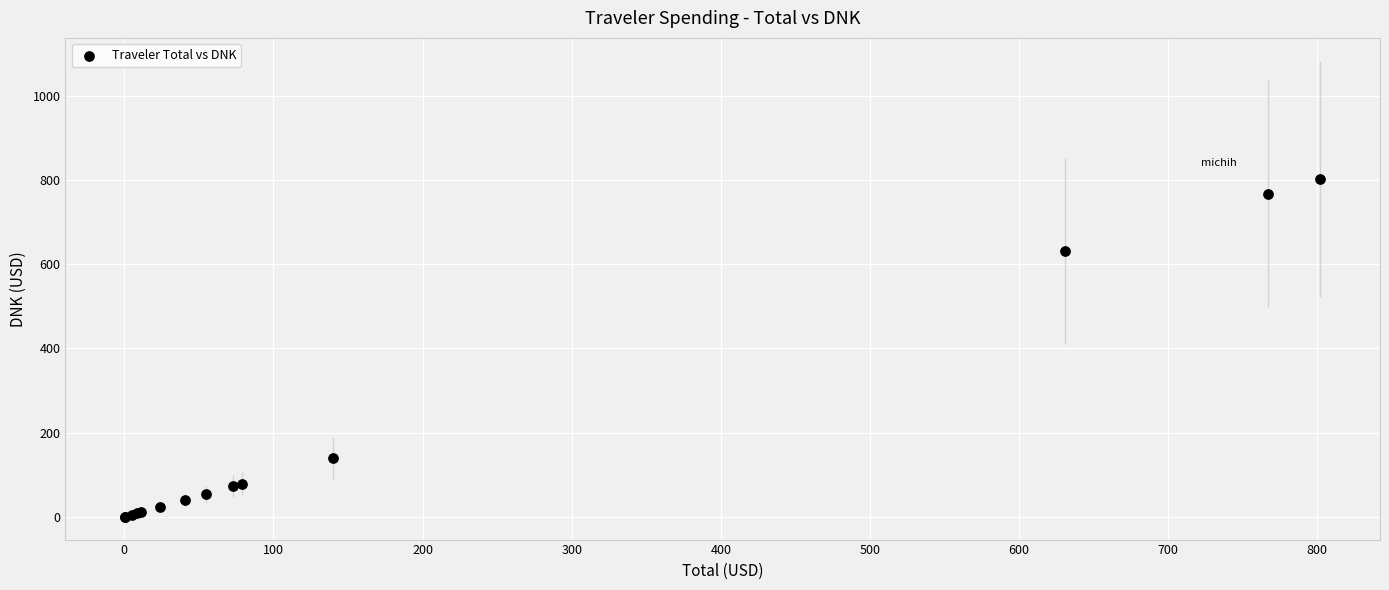

What Y value in the scatter plot is closest to 401?

630.8